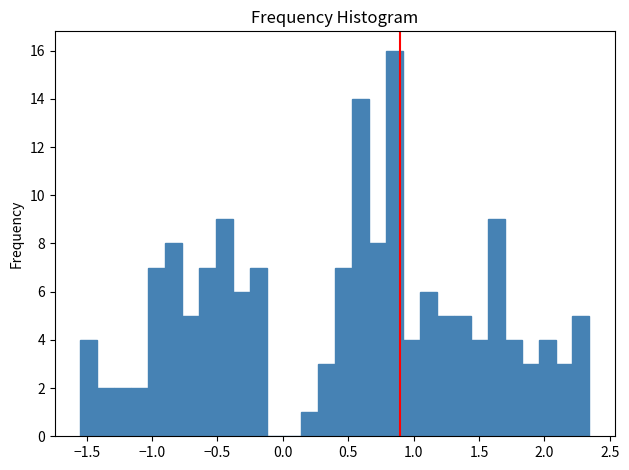

Read against the x-axis, roughly where is the centre of the tallest bar?

0.85